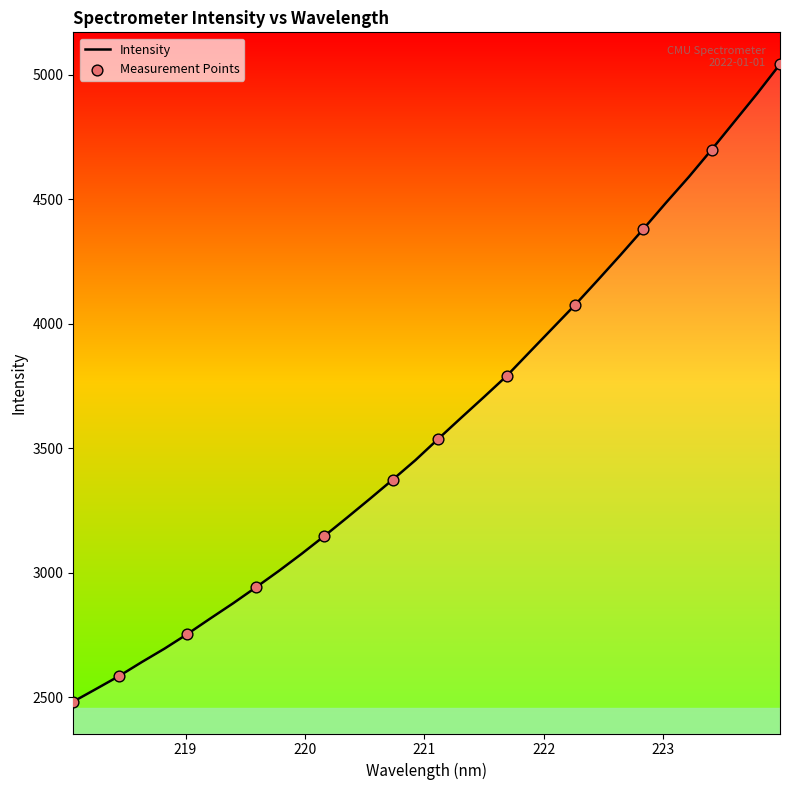

What is the difference between the maximum and minimum values?

2559.5